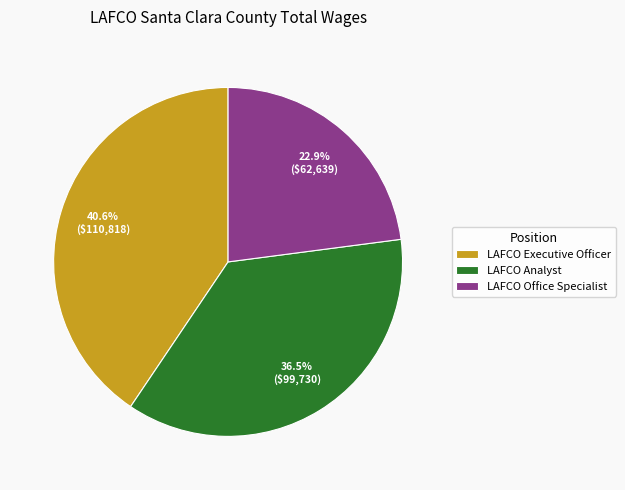

Rank the categories by value from highest to lowest.

LAFCO Executive Officer, LAFCO Analyst, LAFCO Office Specialist